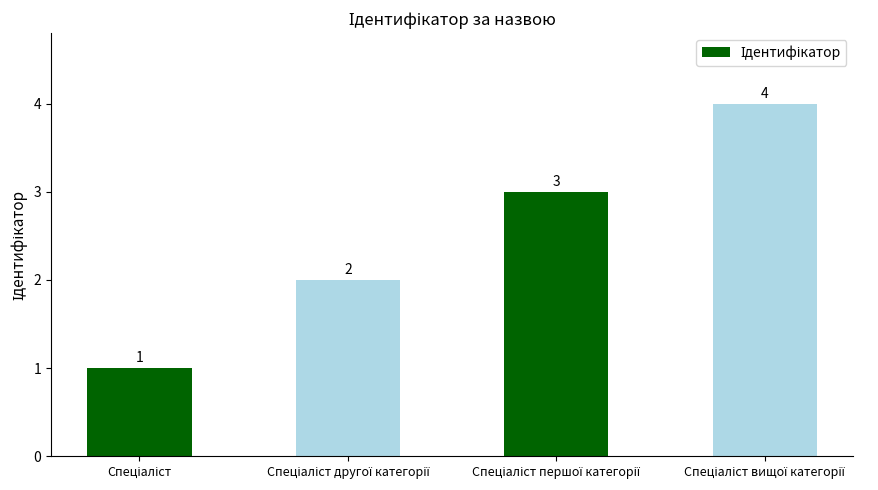

How many bars are there in total?

4